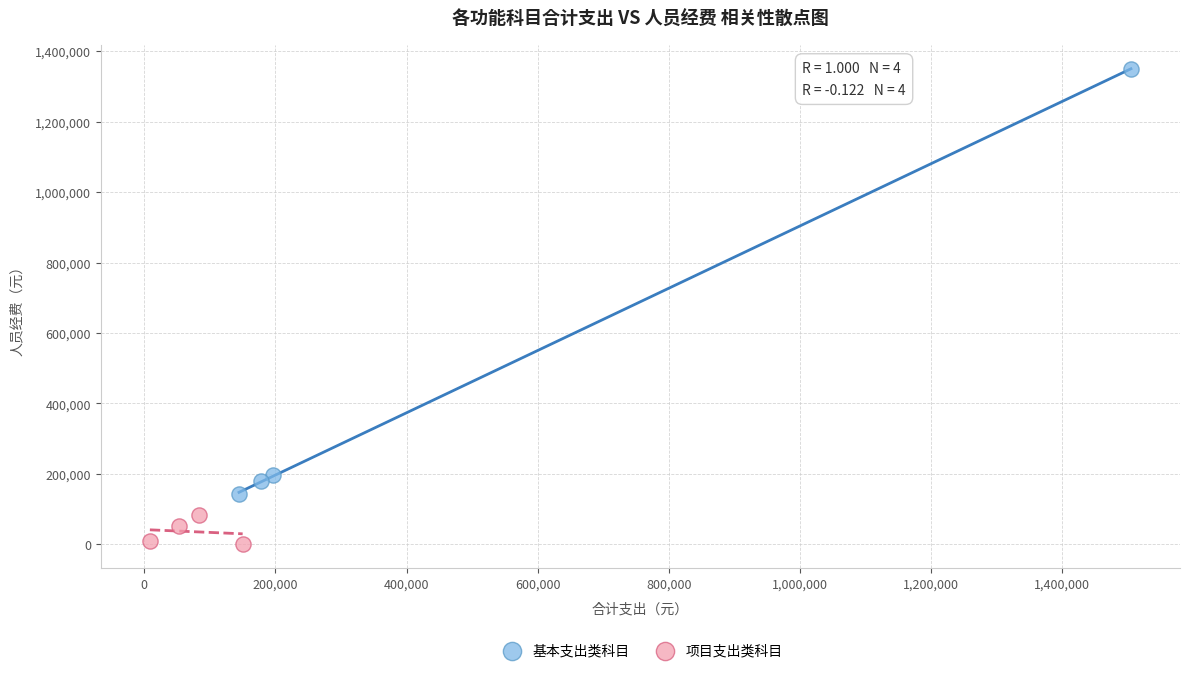

Which series has the largest Y range (max minus min)?

基本支出类科目